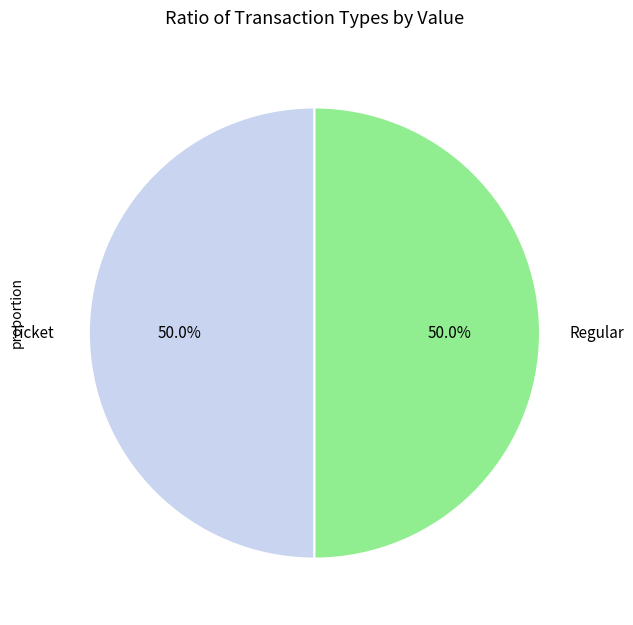

Count the number of slices in the pie.

2